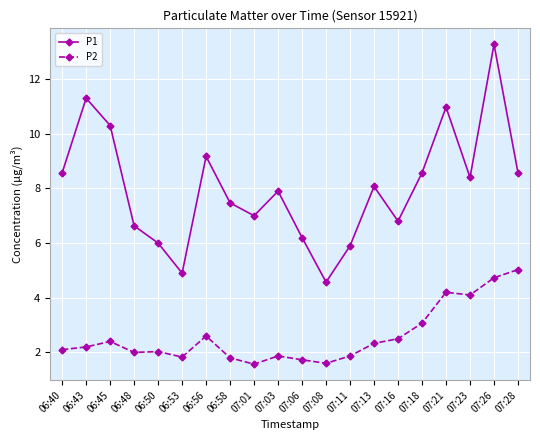

What is the label of the 7th point from the right?

07:13